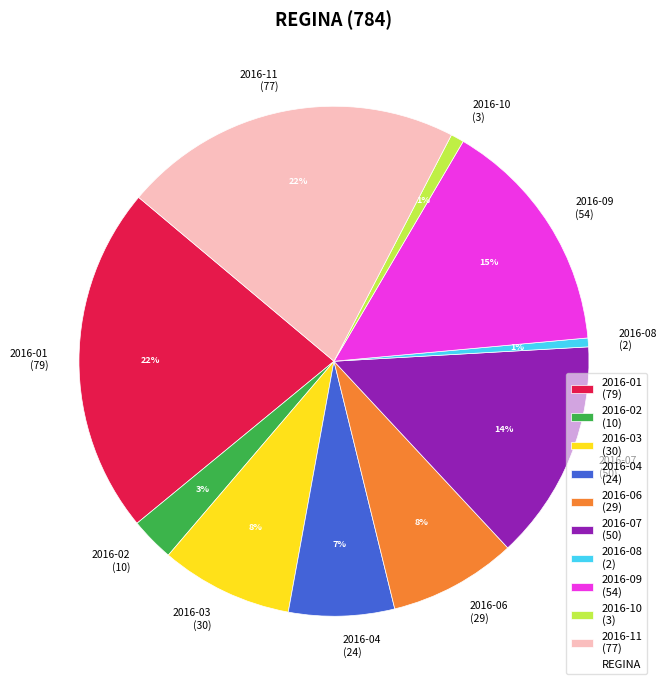

To the nearest percent, what portion does 2016-11 (77) represent?

22%